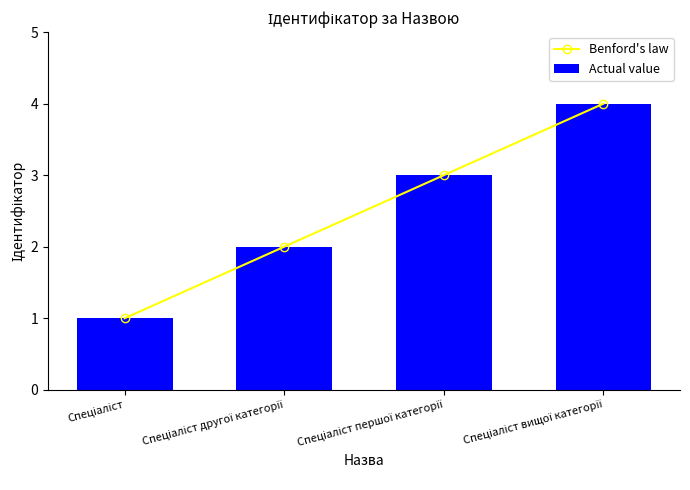

What is the smallest value displayed?

1